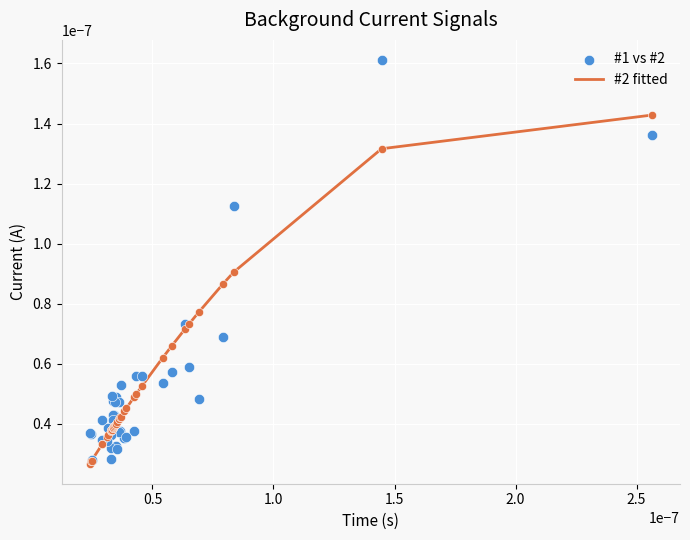

How many lines are shown in the chart?

1